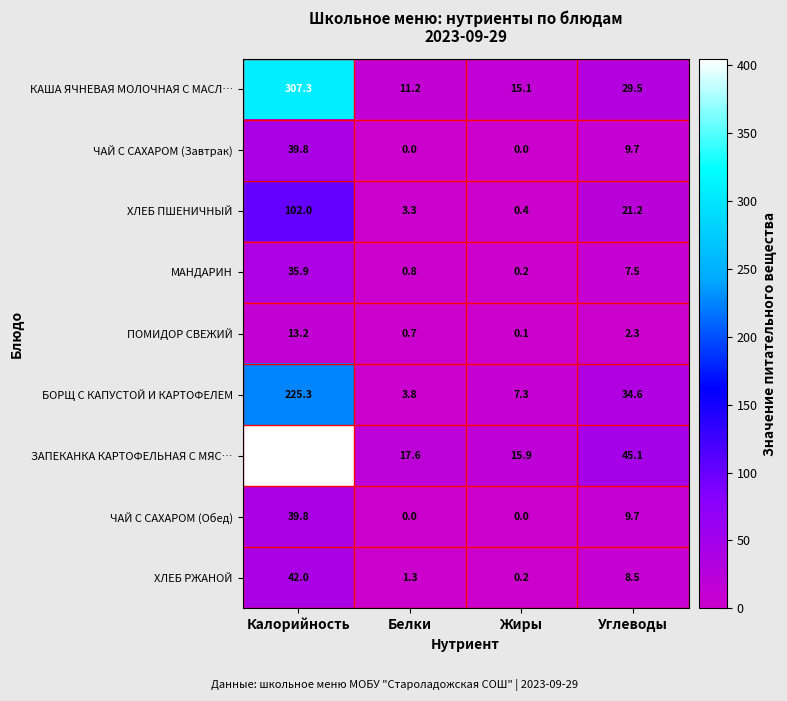

What is the greatest value displayed?

404.9